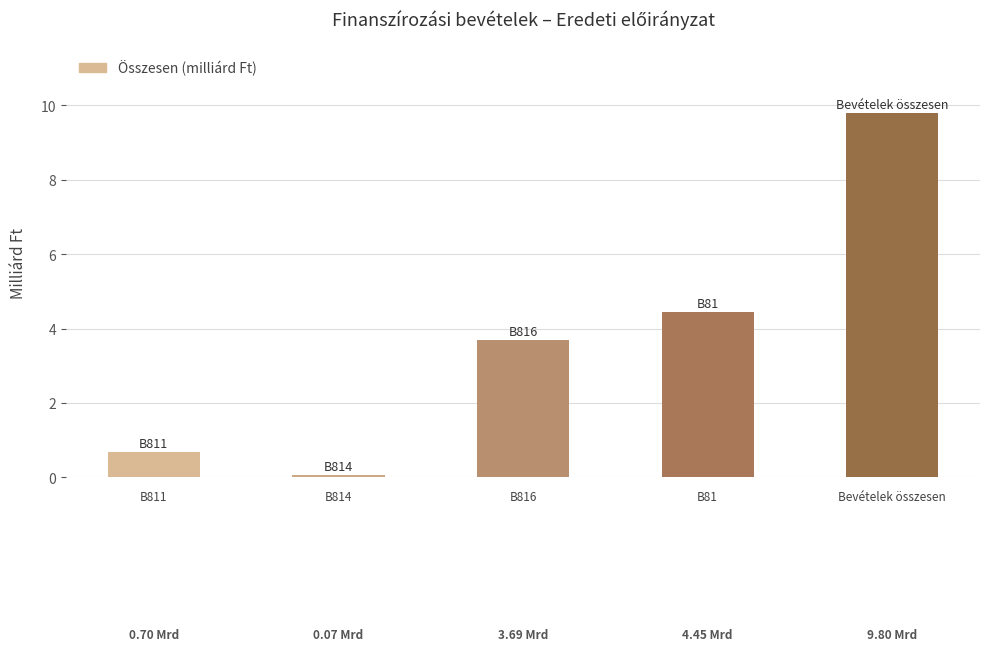

What is the value of the 4th bar from the left?

4.5